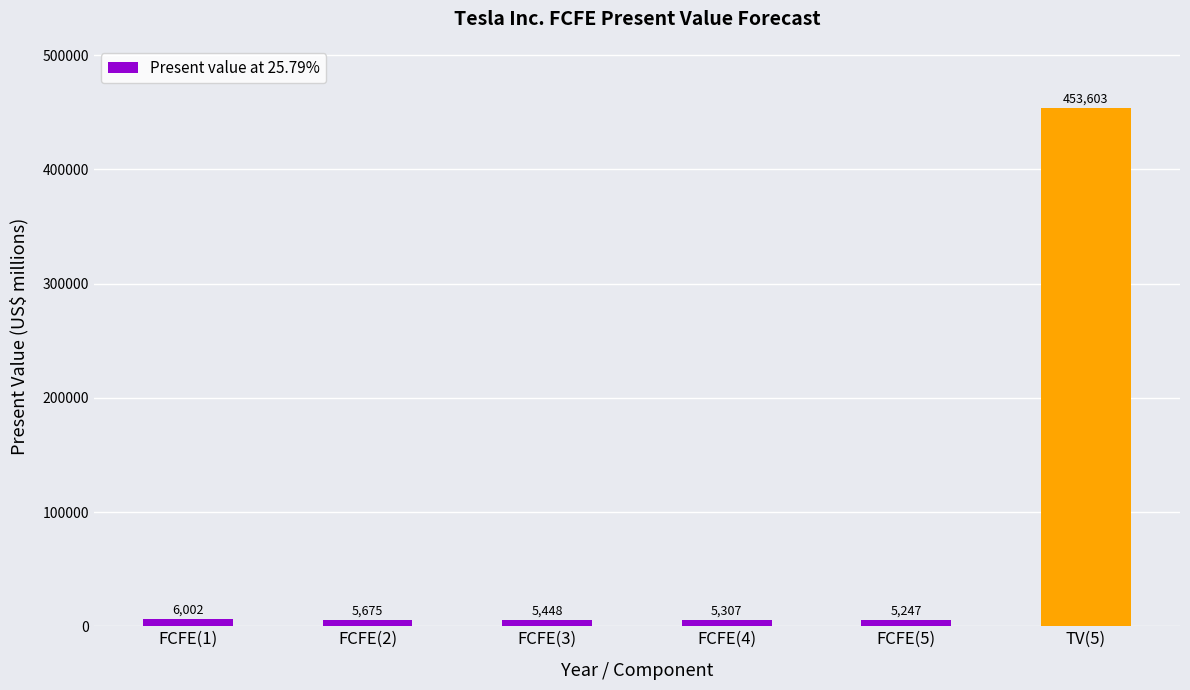

List the labels in order of value, smallest first.

FCFE(5), FCFE(4), FCFE(3), FCFE(2), FCFE(1), TV(5)